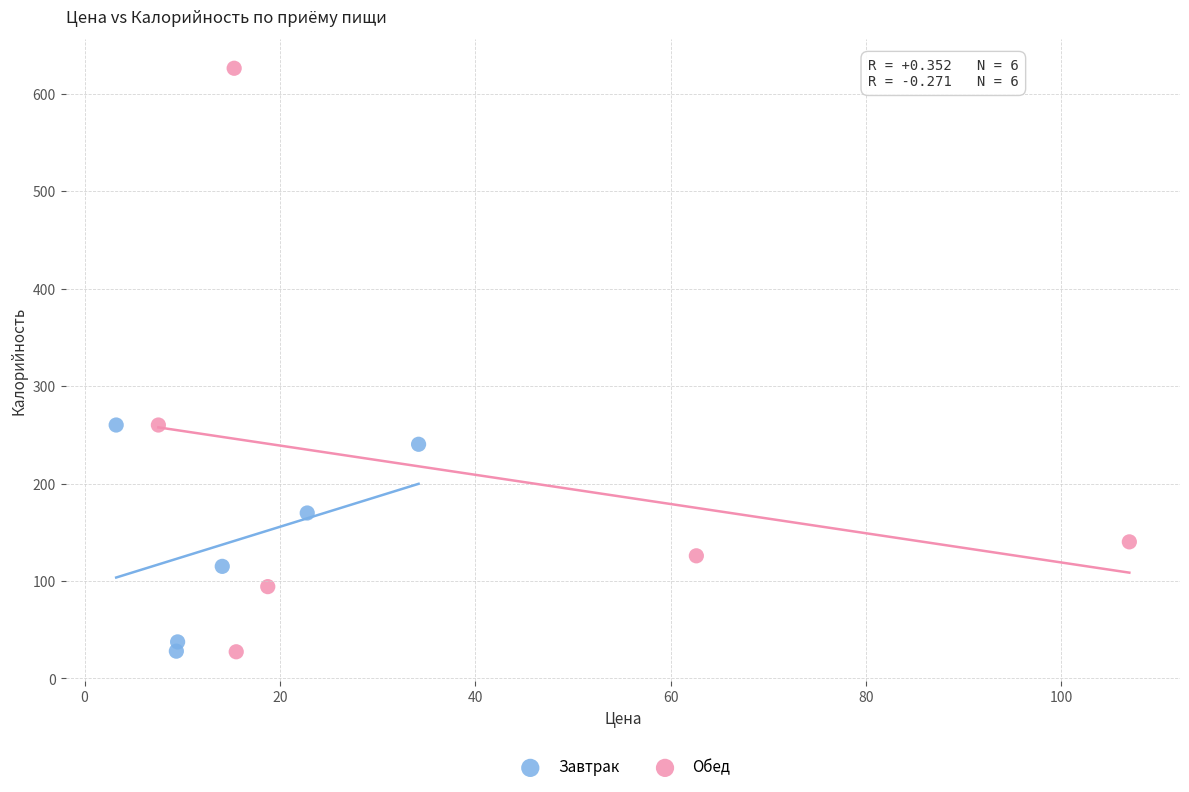

Which series contains the highest Y value?

Обед